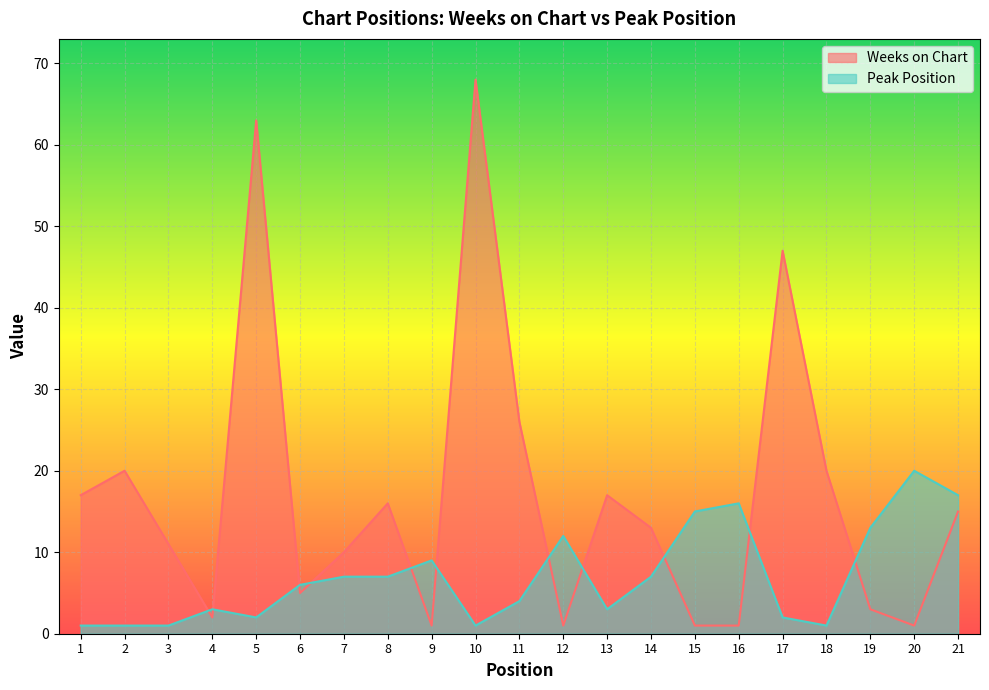

Is the value of Weeks on Chart at 8 greater than the value of Peak Position at 10?

Yes